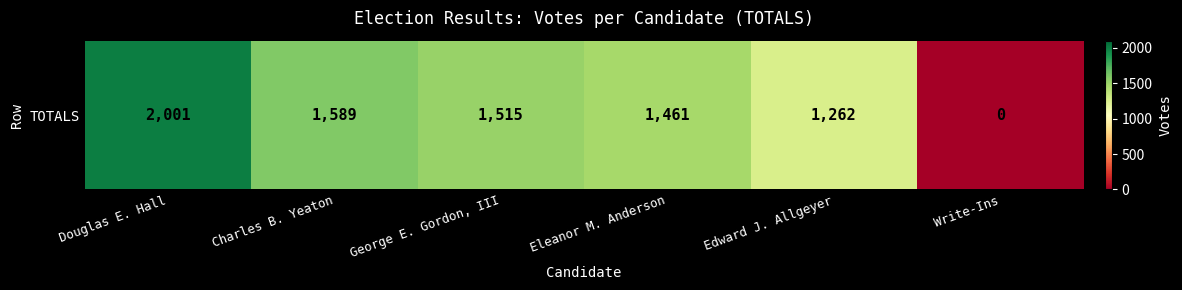

The value at Charles B. Yeaton is 350. True or false?

False